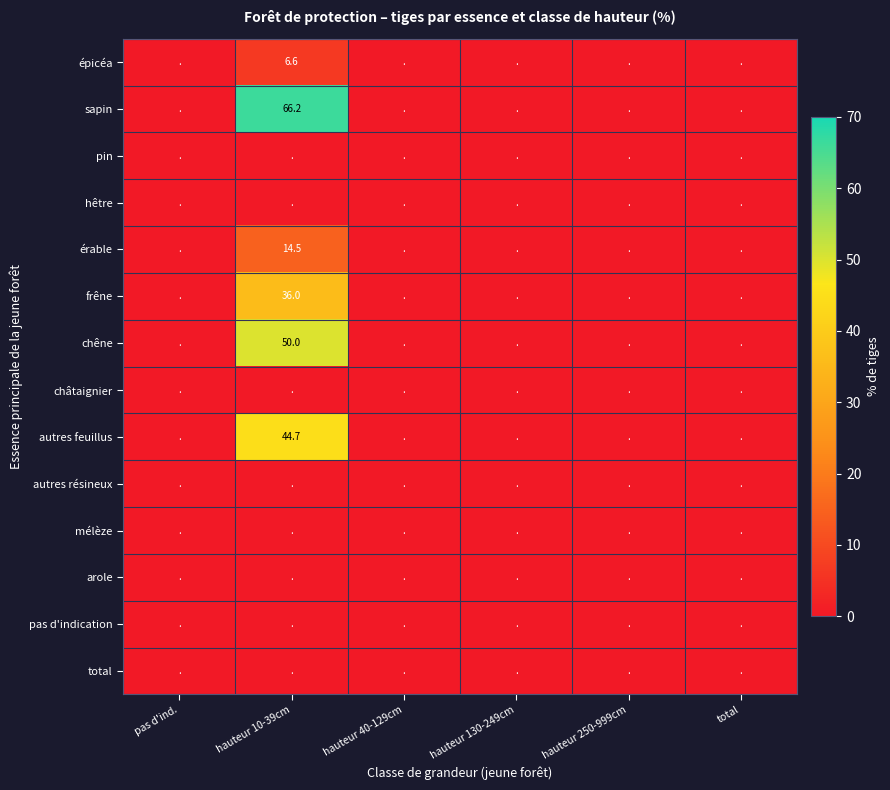

Which series changed the most between hauteur 10-39cm and hauteur 250-999cm?

sapin